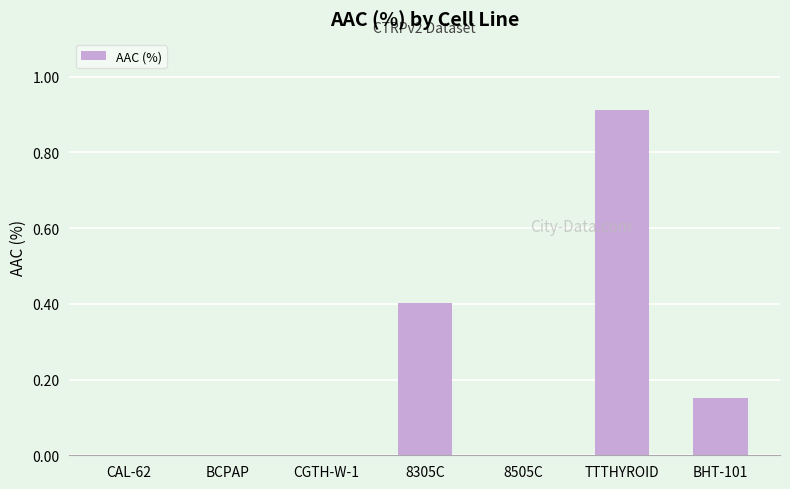

The chart shows a value of -0.4 at 8505C. True or false?

False